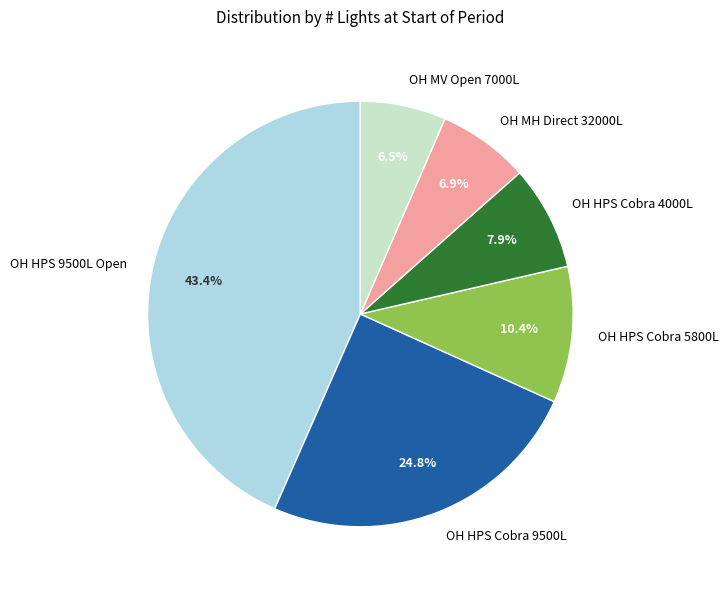

Count the number of slices in the pie.

6